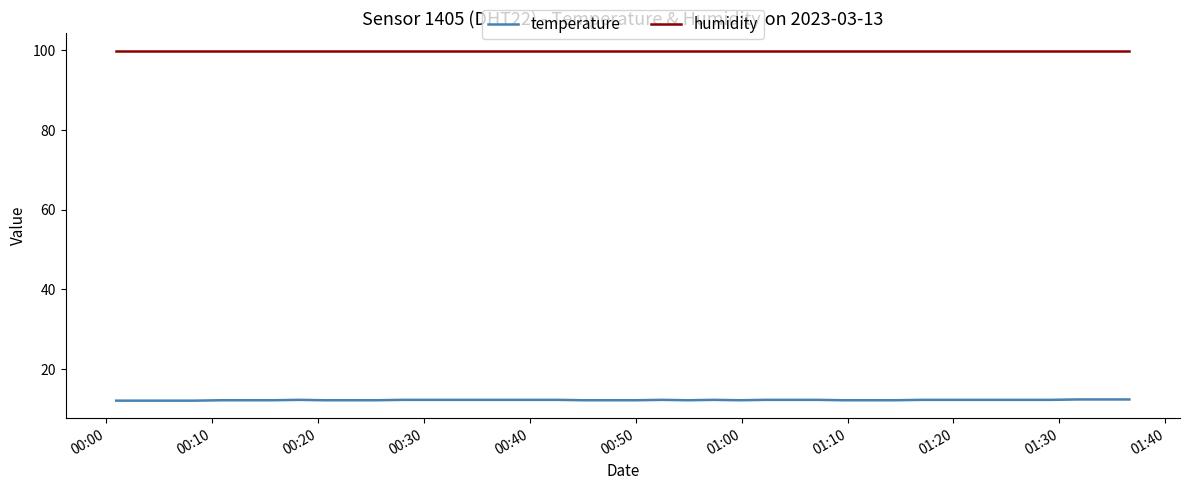

Which series has the largest total across all categories?

humidity